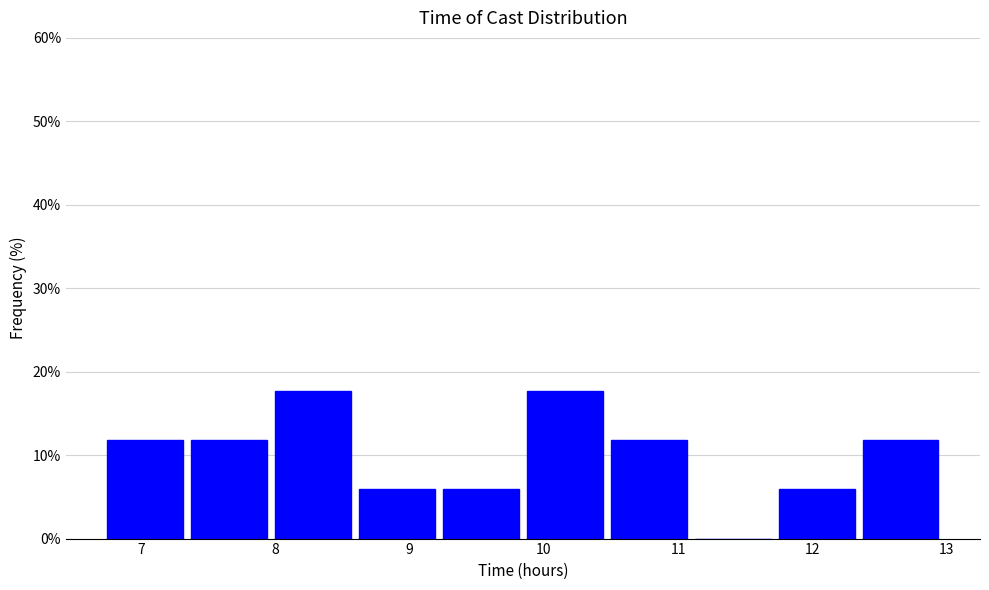

Reading left to right, list every bar in this chart as the range it spans on the x-axis followed by its height. Neither the bar edges nor the heights are printed on the chart, so give them approximately, as read against the axes.

6.8 to 7.4: 12
7.4 to 8.0: 12
8.0 to 8.6: 18
8.6 to 9.3: 6
9.3 to 9.9: 6
9.9 to 10.5: 18
10.5 to 11.1: 12
11.1 to 11.8: 0
11.8 to 12.4: 6
12.4 to 13.0: 12